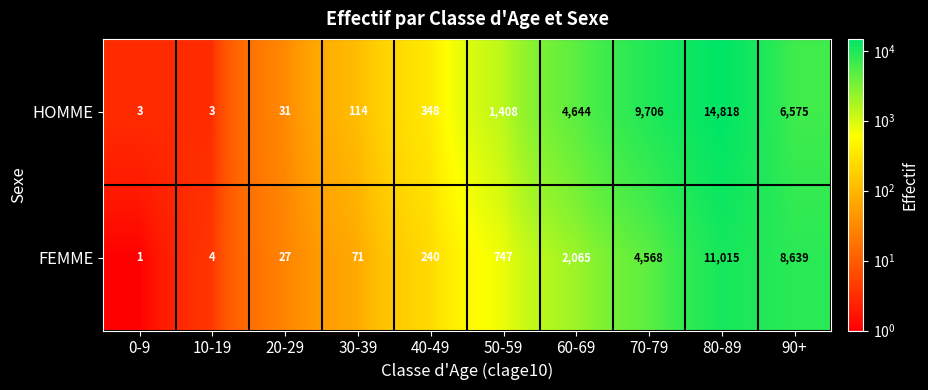

What is the greatest value displayed?

14818